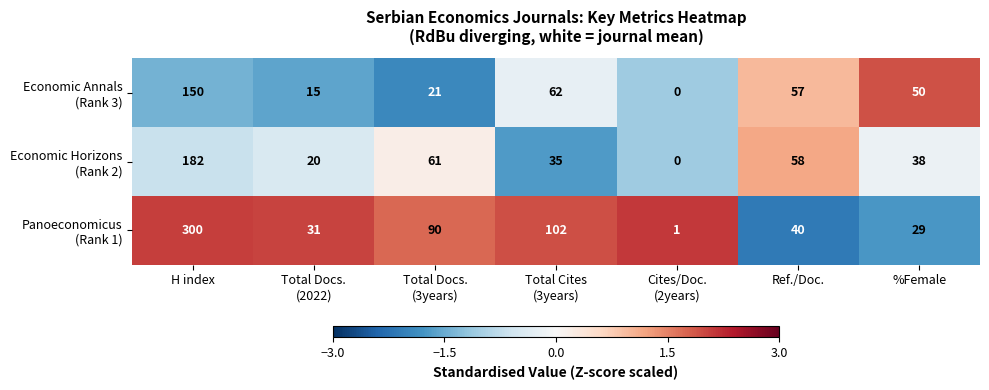

At which category is the sum across all series the highest?

H index